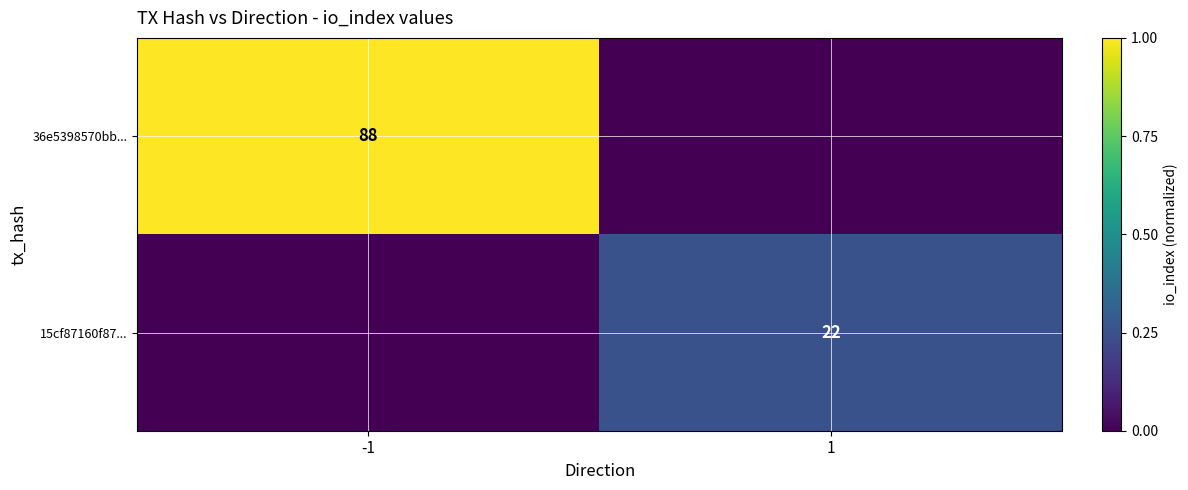

At how many categories does at least one series exceed 0?

2